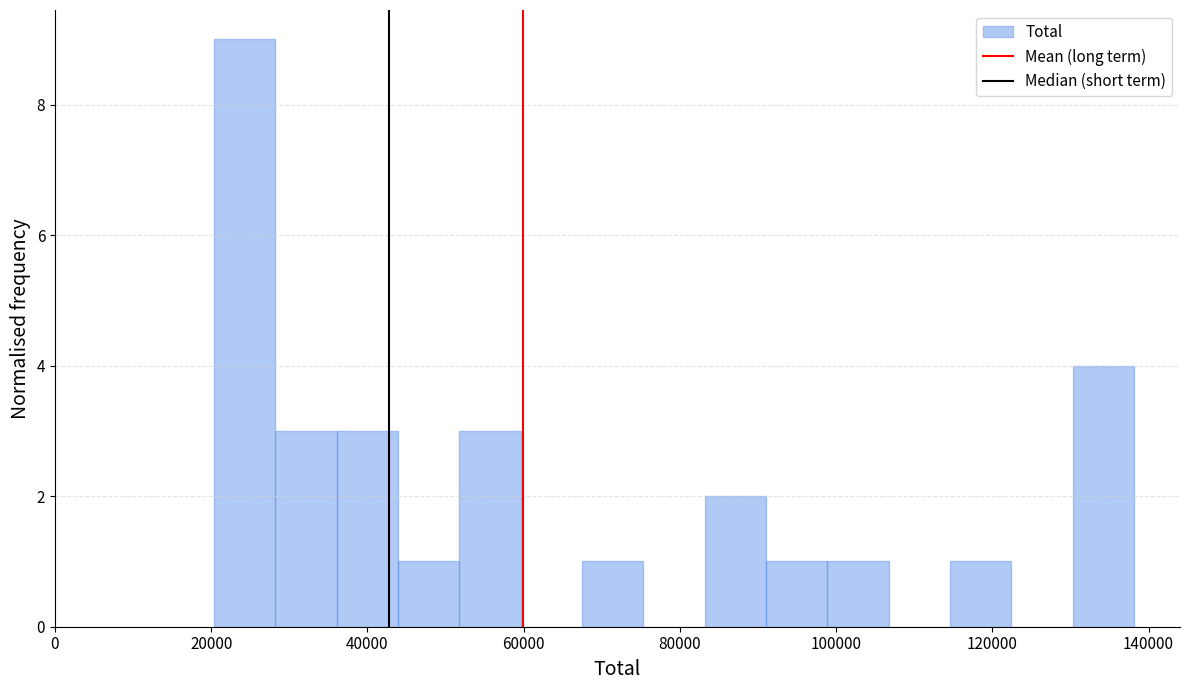

Read against the x-axis, roughly where is the centre of the tallest bar?

24000